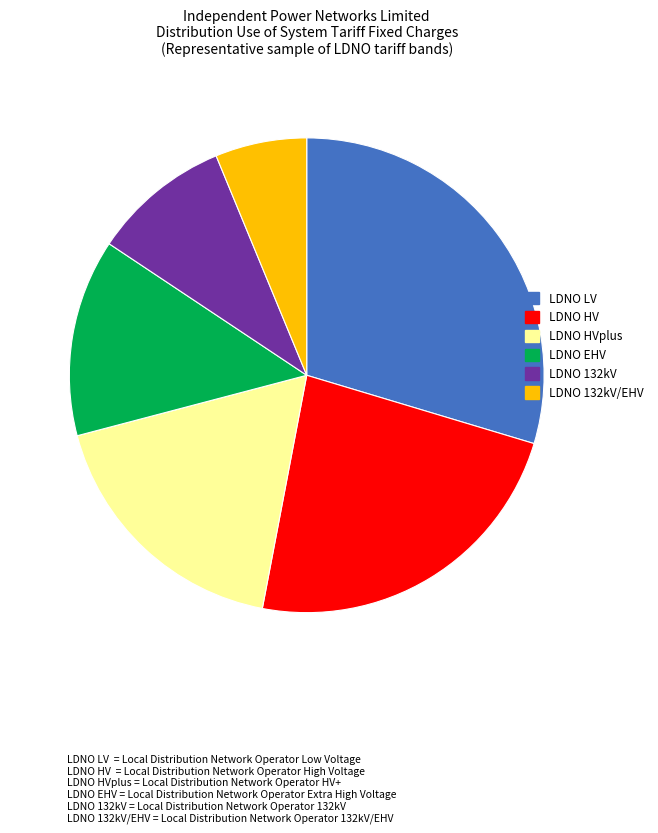

How many slices are in this pie chart?

6